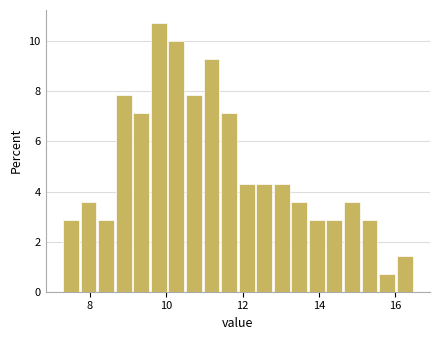

Around what value on the x-axis is the tallest bar? Give the approximate position of its centre, as read against the axis.

9.8